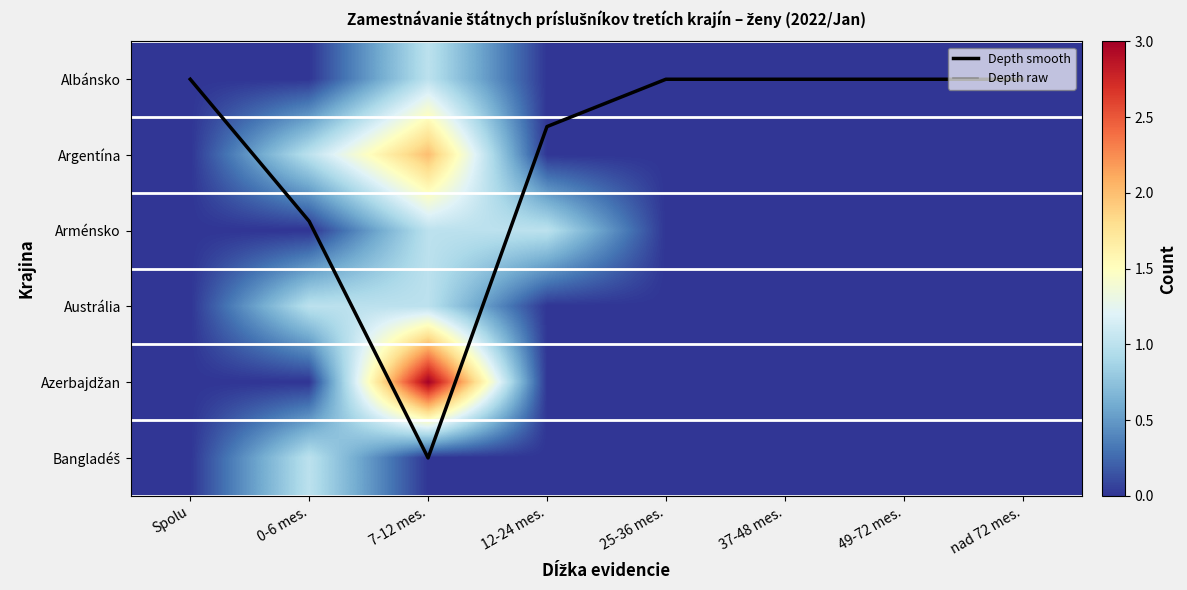

Is it true that Bangladéš equals -0.5 at 37-48 mes.?

False